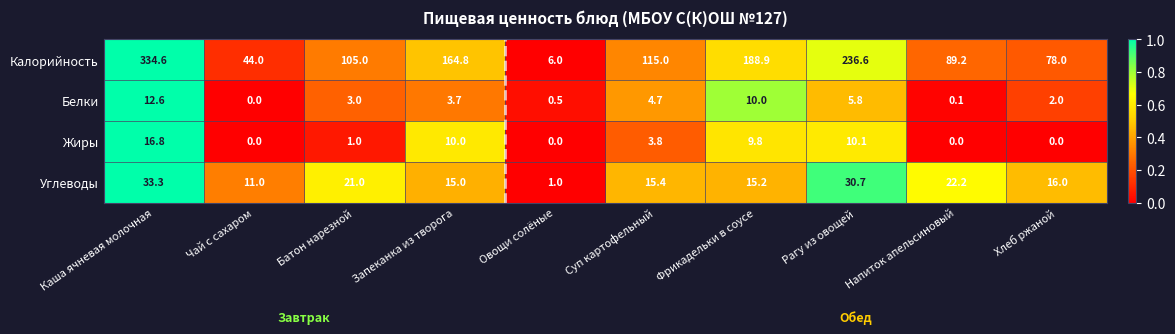

What is the difference between the maximum and minimum values in the Углеводы series?

32.3